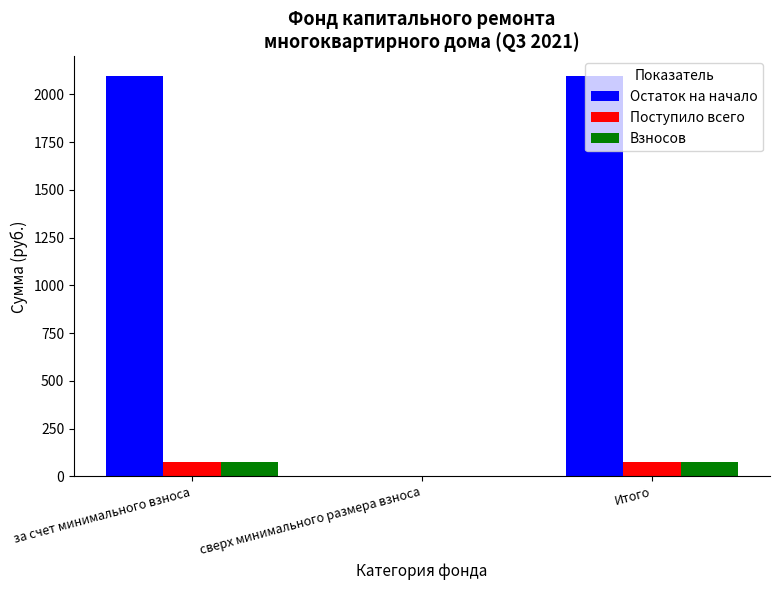

What are all the series names shown in the legend?

Остаток на начало, Поступило всего, Взносов